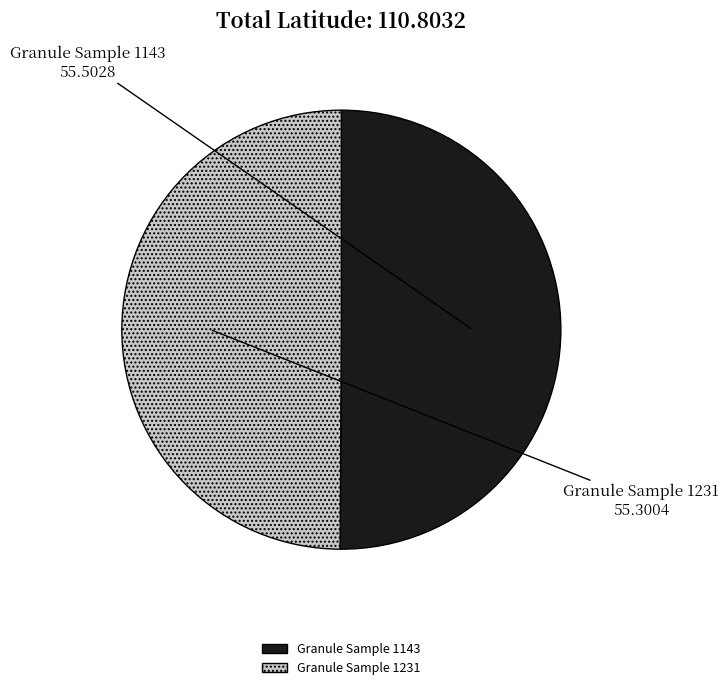

Combined, do Granule Sample 1143 and Granule Sample 1231 account for over 50%?

Yes